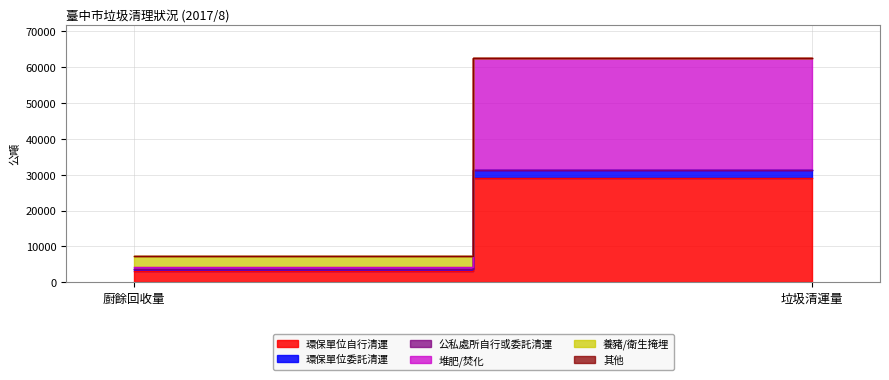

What is the total value across all series at 廚餘回收量?

7287.4